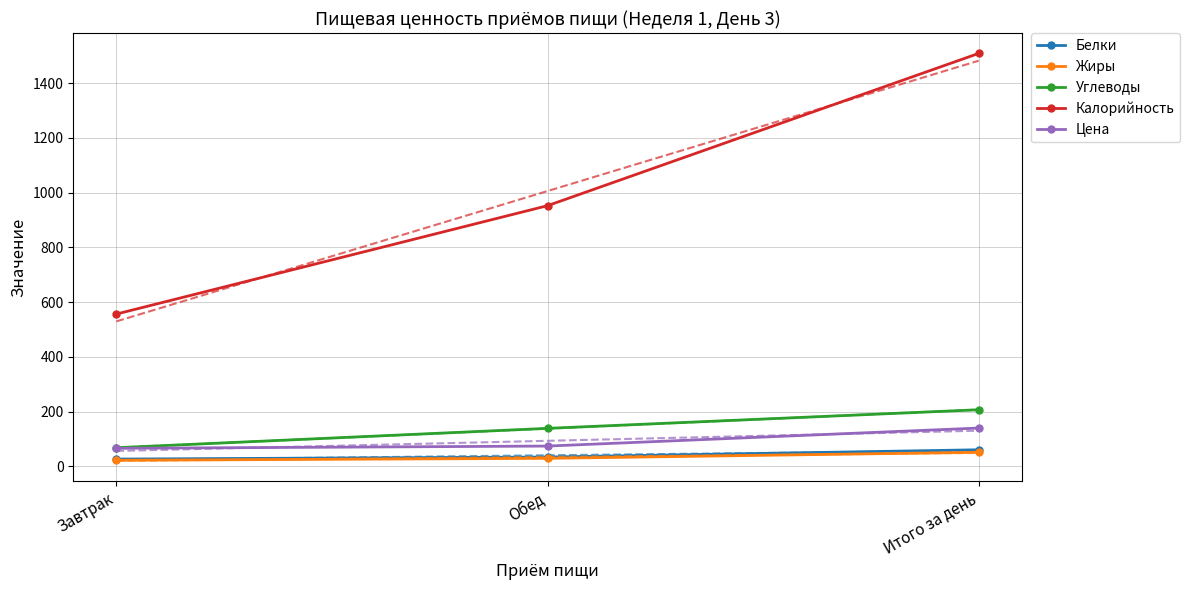

At which label does Углеводы reach its minimum?

Завтрак